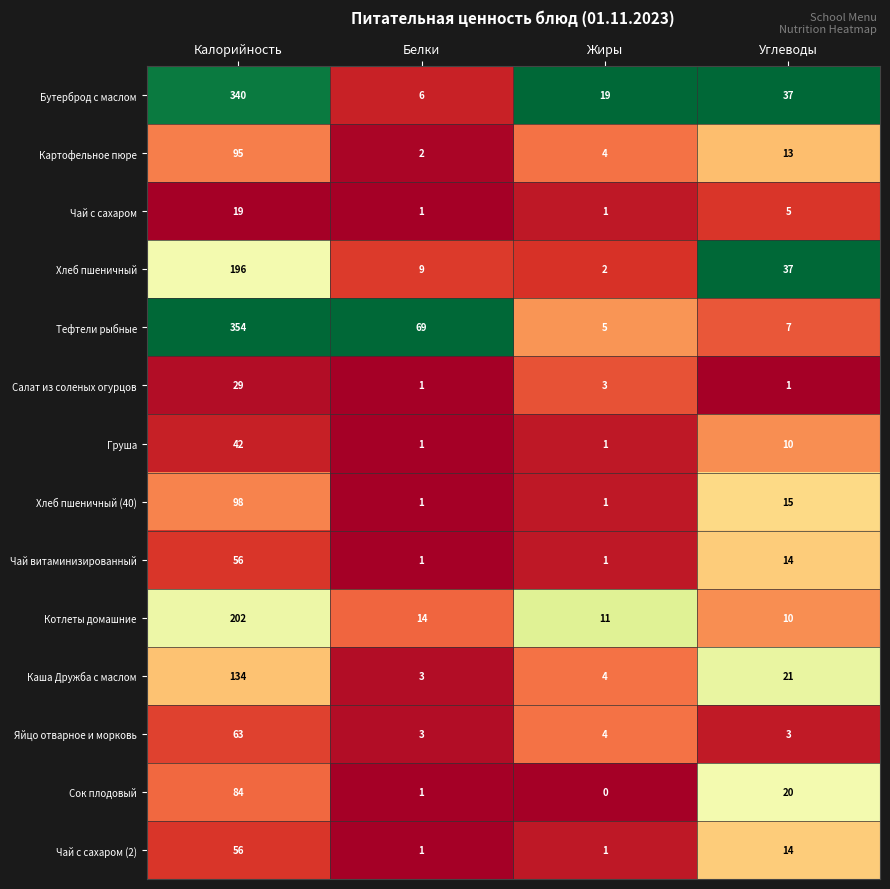

Which series has the largest total across all categories?

Тефтели рыбные